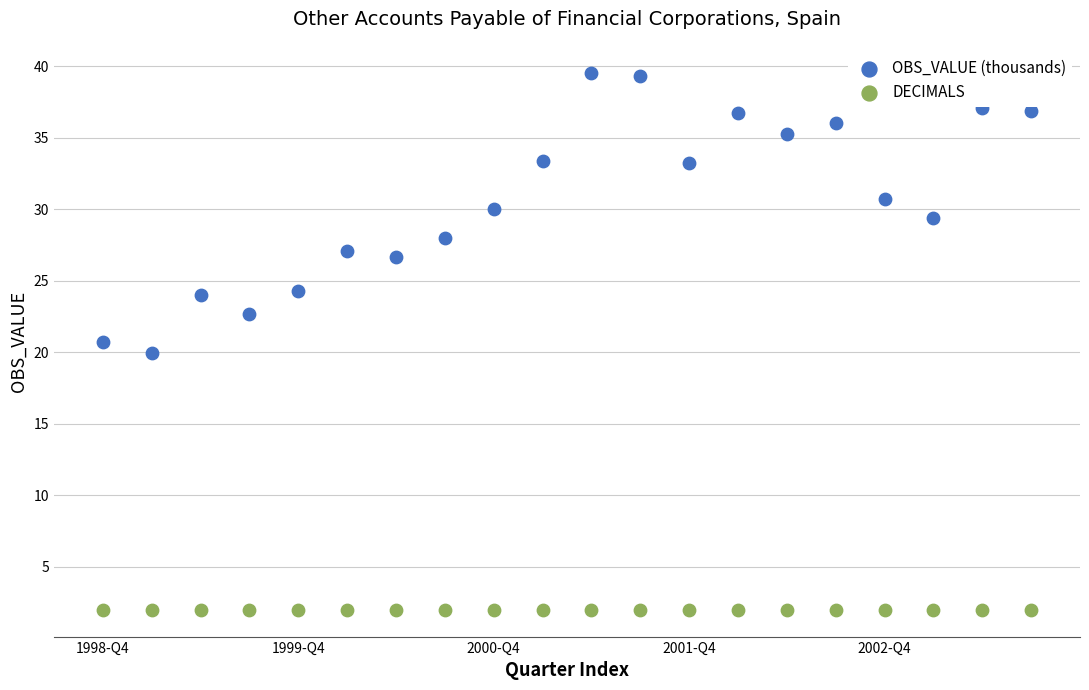

Which series reaches the maximum Y coordinate?

OBS_VALUE (thousands)